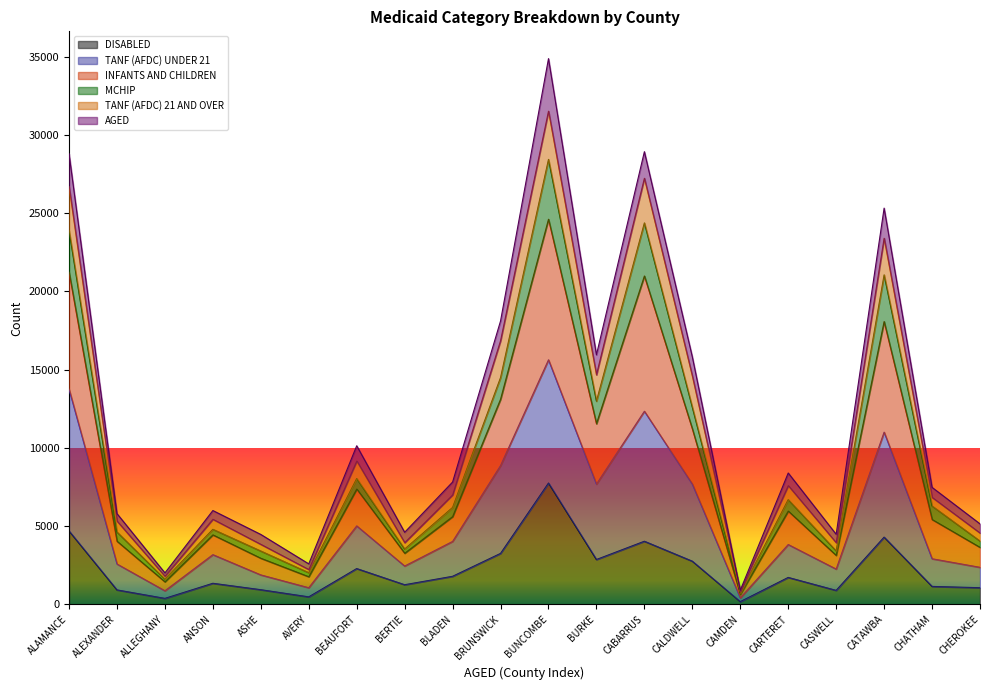

How many data points in TANF (AFDC) UNDER 21 are above 3822?

9